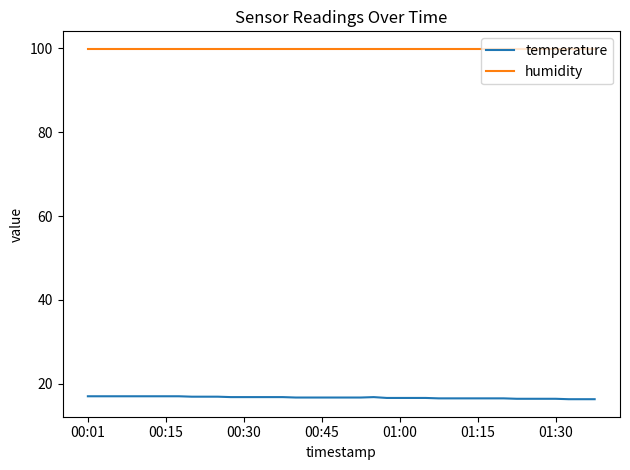

How many distinct data groups are displayed?

2